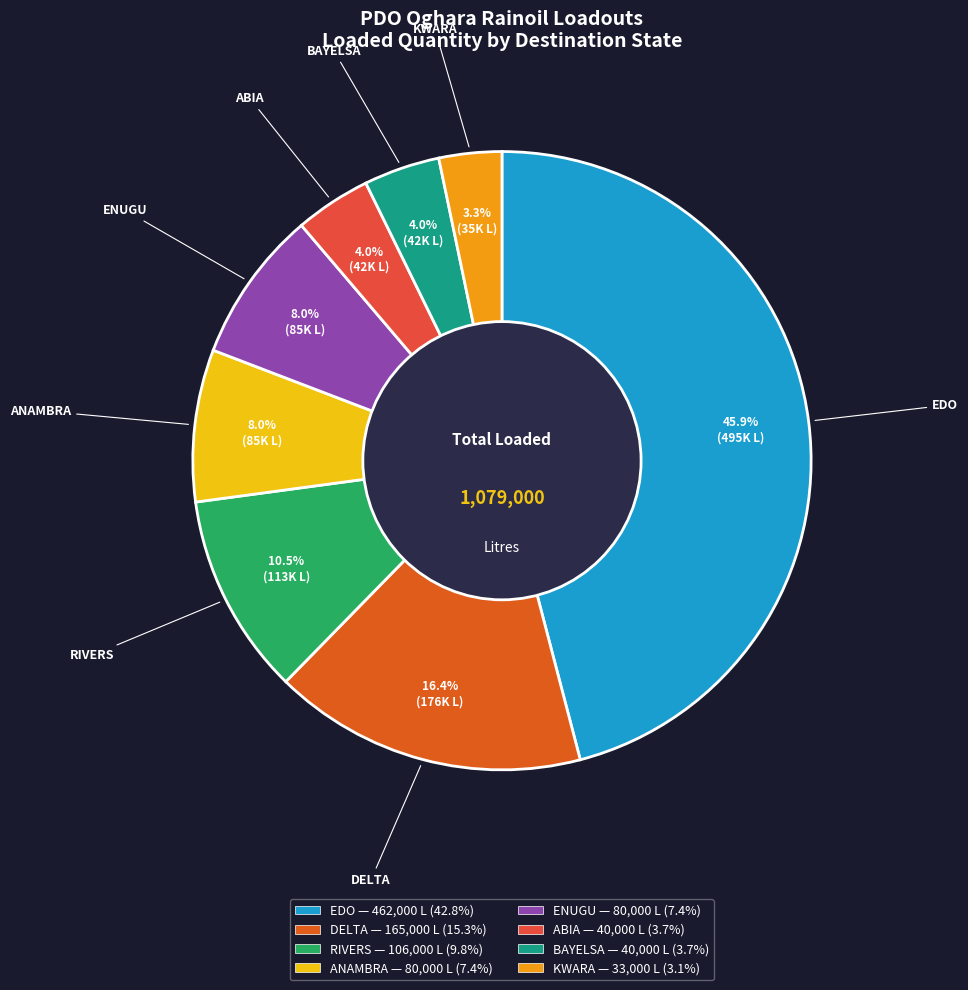

To the nearest percent, what is the difference between the ENUGU and BAYELSA slice percentages?

4%